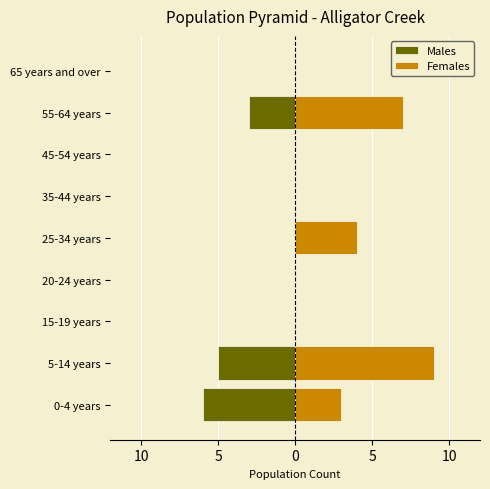

The Females series shows 4 at 35-44 years. True or false?

False